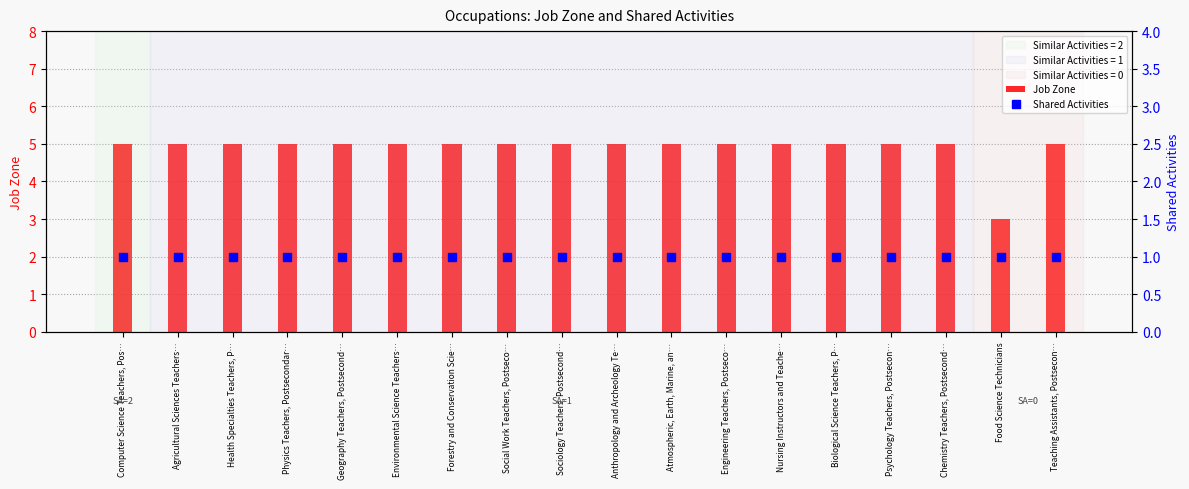

Reading right to left, transcribe all the data shown in this chart.

Job Zone: Teaching Assistants, Postsecon…=5	Food Science Technicians=3	Chemistry Teachers, Postsecond…=5	Psychology Teachers, Postsecon…=5	Biological Science Teachers, P…=5	Nursing Instructors and Teache…=5	Engineering Teachers, Postseco…=5	Atmospheric, Earth, Marine, an…=5	Anthropology and Archeology Te…=5	Sociology Teachers, Postsecond…=5	Social Work Teachers, Postseco…=5	Forestry and Conservation Scie…=5	Environmental Science Teachers…=5	Geography Teachers, Postsecond…=5	Physics Teachers, Postsecondar…=5	Health Specialties Teachers, P…=5	Agricultural Sciences Teachers…=5	Computer Science Teachers, Pos…=5
Shared Activities: Teaching Assistants, Postsecon…=1	Food Science Technicians=1	Chemistry Teachers, Postsecond…=1	Psychology Teachers, Postsecon…=1	Biological Science Teachers, P…=1	Nursing Instructors and Teache…=1	Engineering Teachers, Postseco…=1	Atmospheric, Earth, Marine, an…=1	Anthropology and Archeology Te…=1	Sociology Teachers, Postsecond…=1	Social Work Teachers, Postseco…=1	Forestry and Conservation Scie…=1	Environmental Science Teachers…=1	Geography Teachers, Postsecond…=1	Physics Teachers, Postsecondar…=1	Health Specialties Teachers, P…=1	Agricultural Sciences Teachers…=1	Computer Science Teachers, Pos…=1